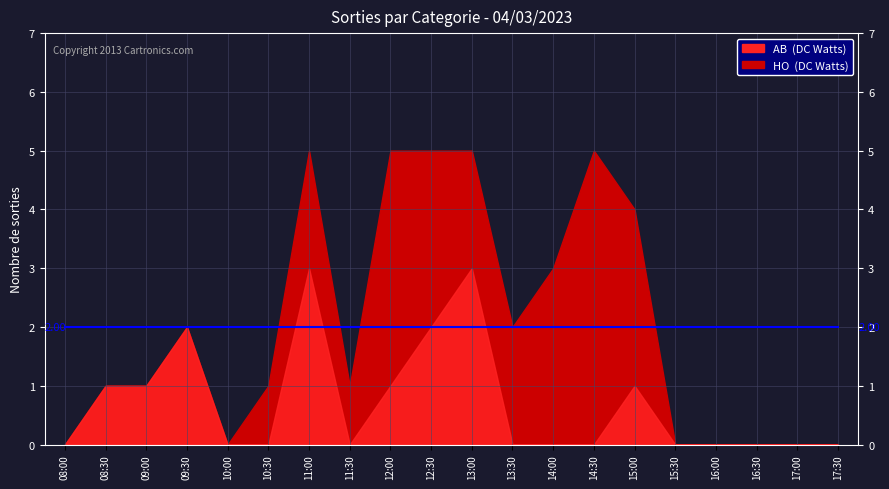

At which label does AB reach its peak?

13:00